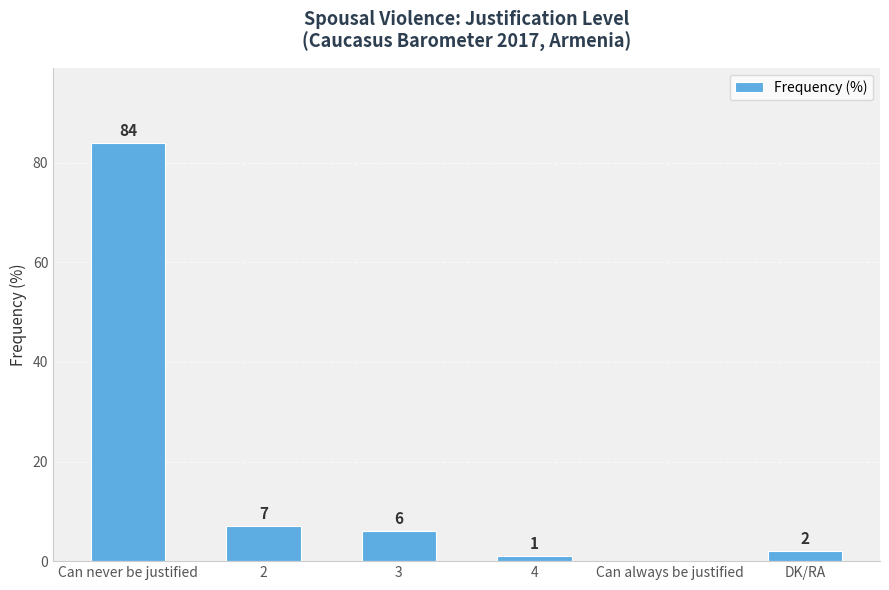

What is the sum of the values at 3 and DK/RA?

8